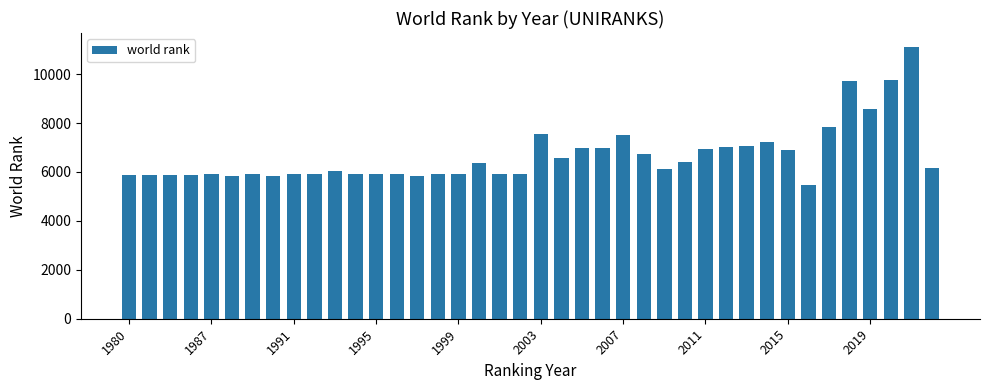

Are the bars grouped side by side (vs. stacked)?

No